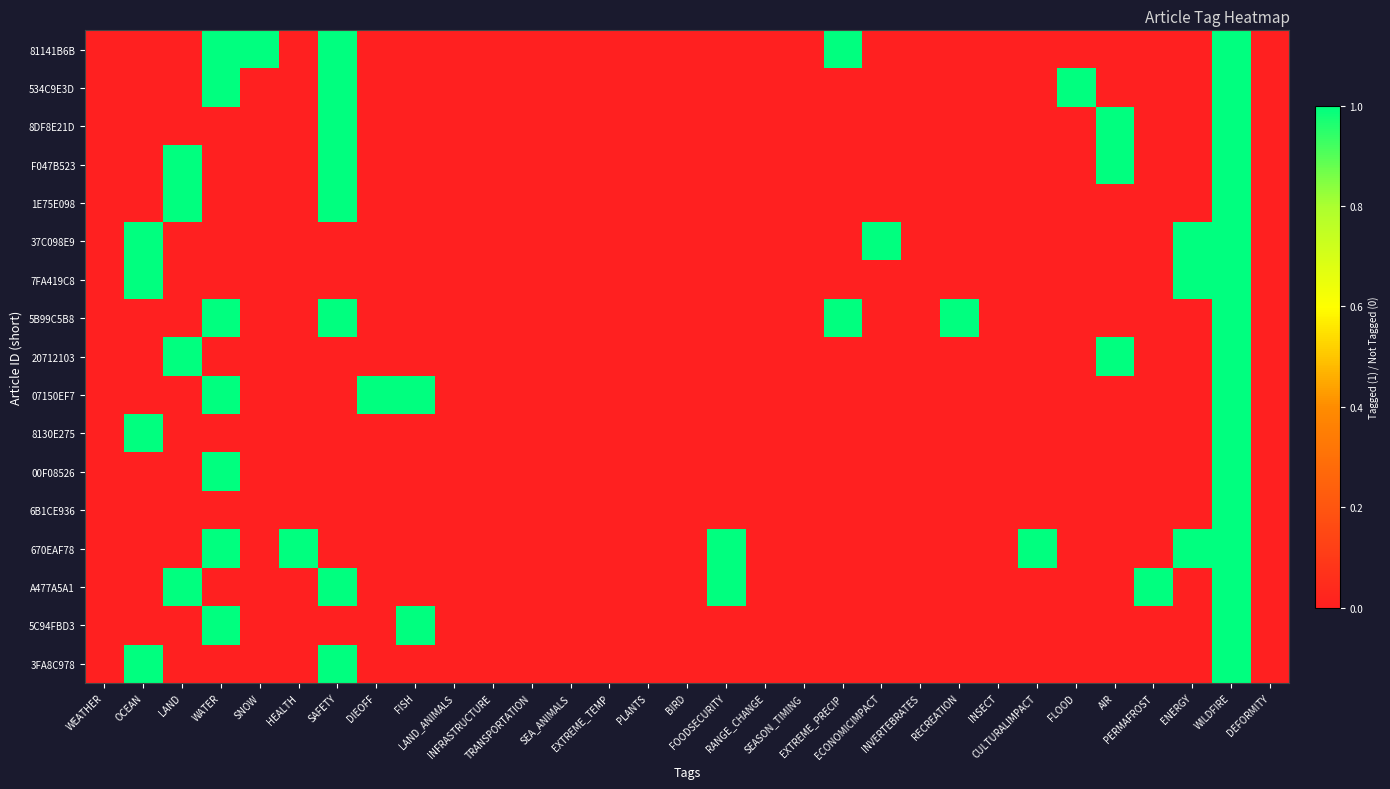

Which label corresponds to the largest value in the chart?

WATER